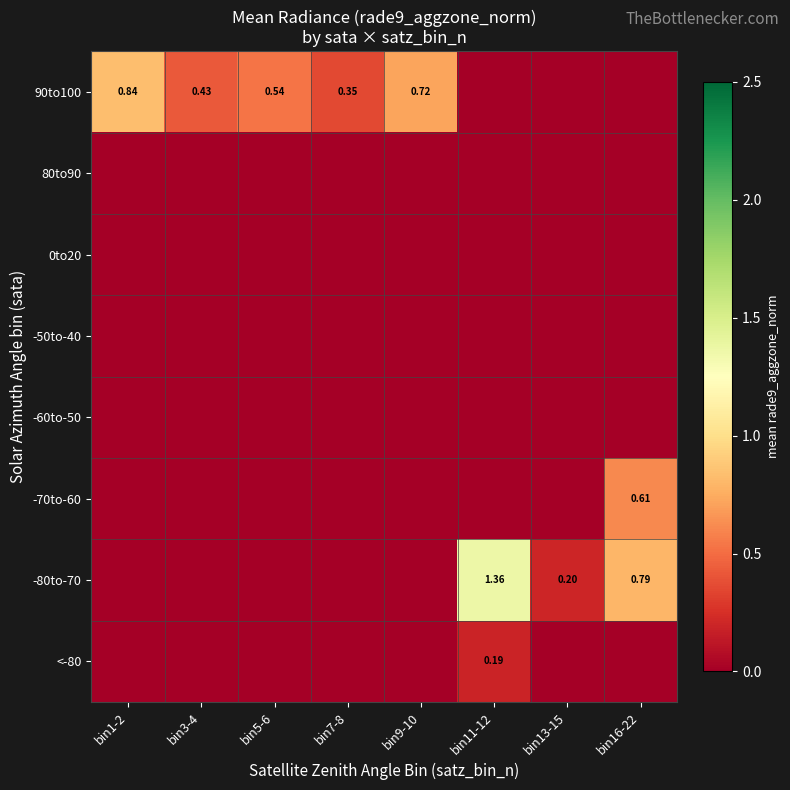

Is it true that -70to-60 equals 0.0 at bin5-6?

True